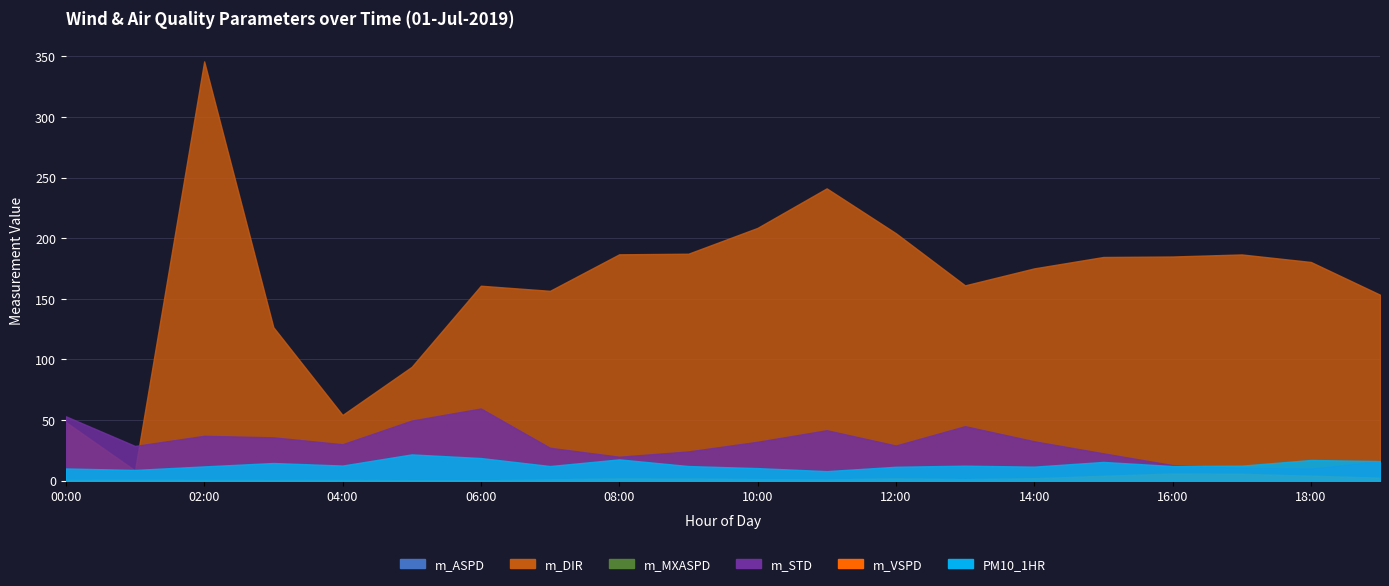

Rank the series by their maximum value, from highest to lowest.

m_DIR, m_STD, PM10_1HR, m_MXASPD, m_ASPD, m_VSPD